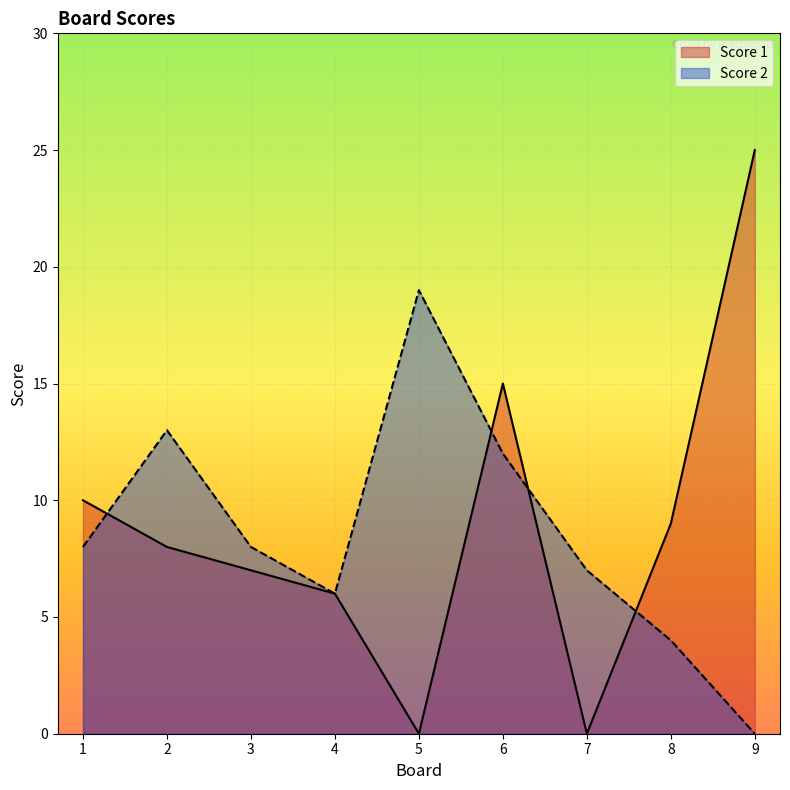

How many intersections are there between Score 1 and Score 2?

4